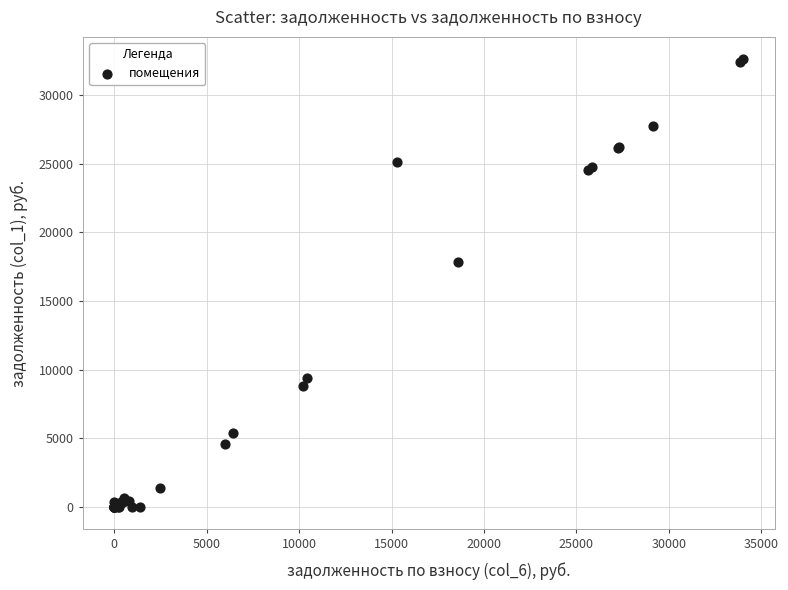

What Y value in the scatter plot is closest to 16301?

17838.7